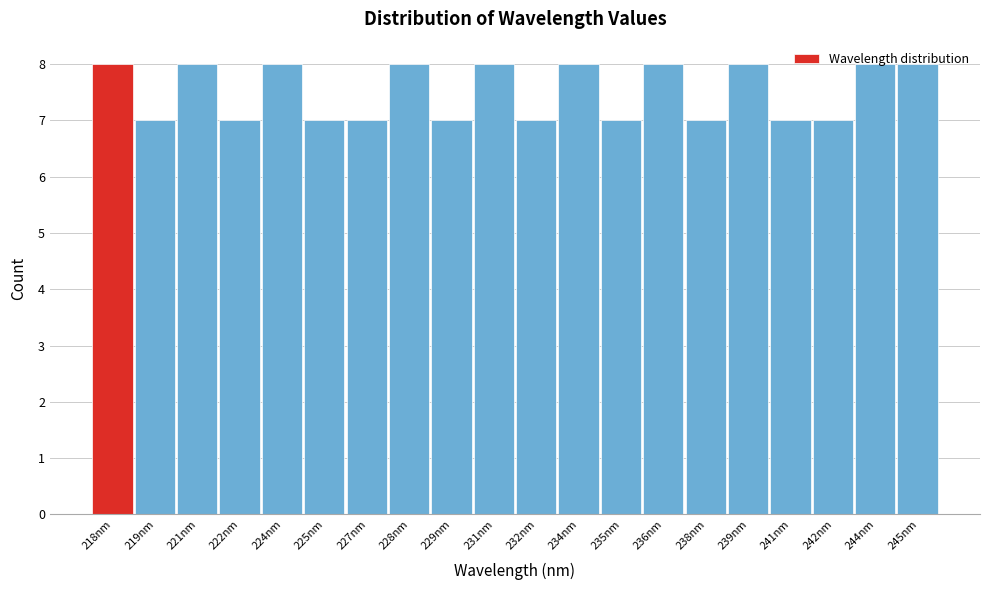

What position from the left is 244nm?

19